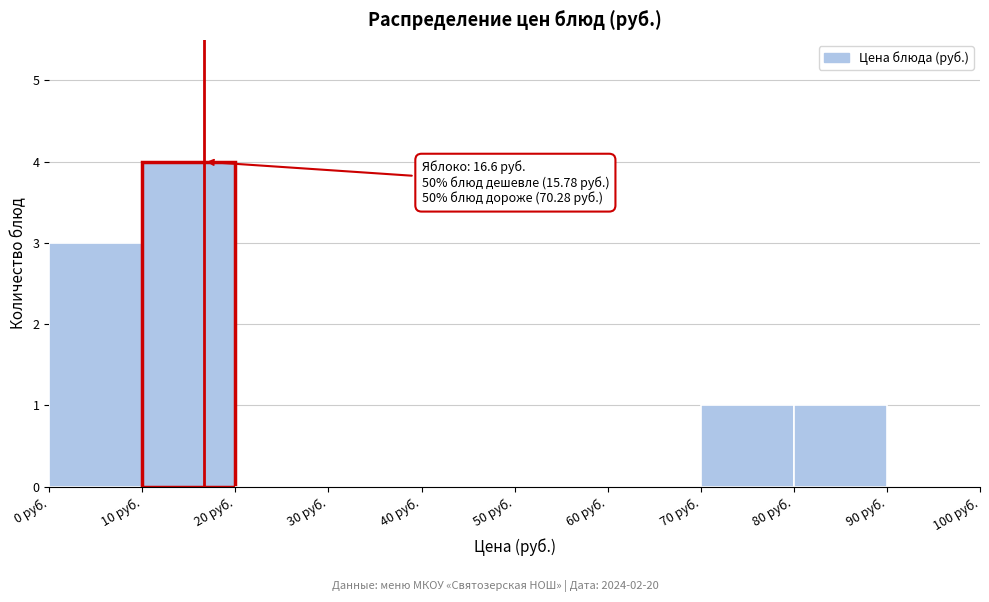

Which range on the x-axis has the tallest bar?

10 to 20